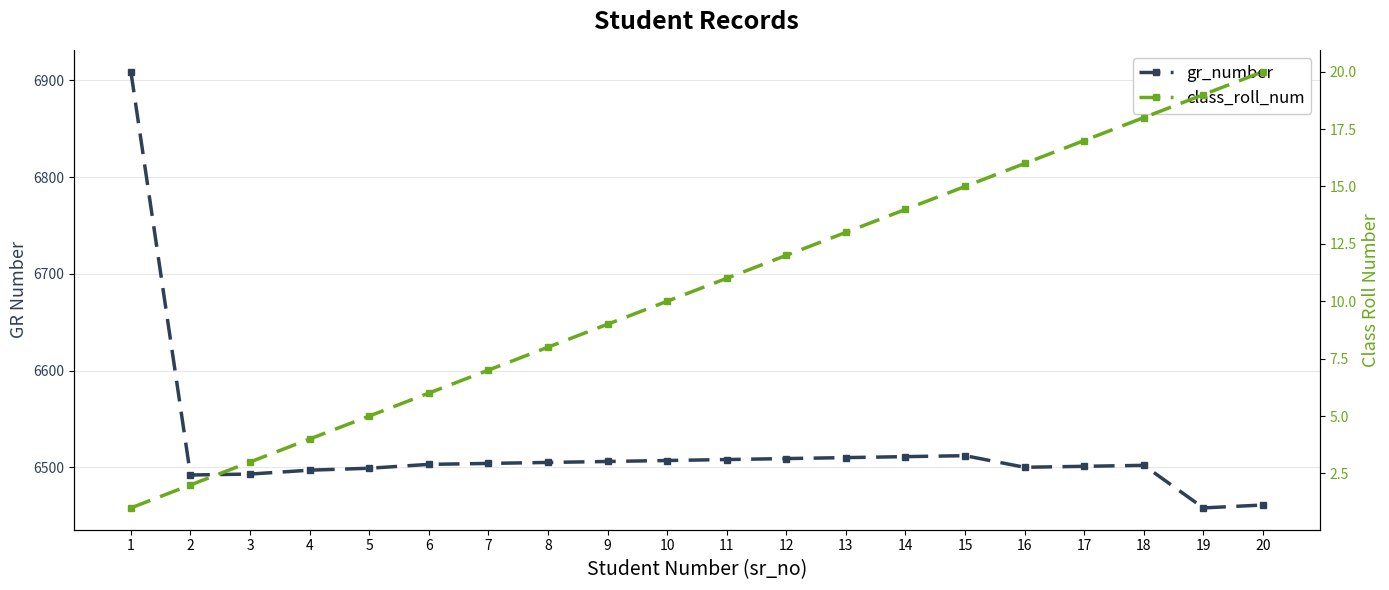

What is the sum of all class_roll_num values?

210